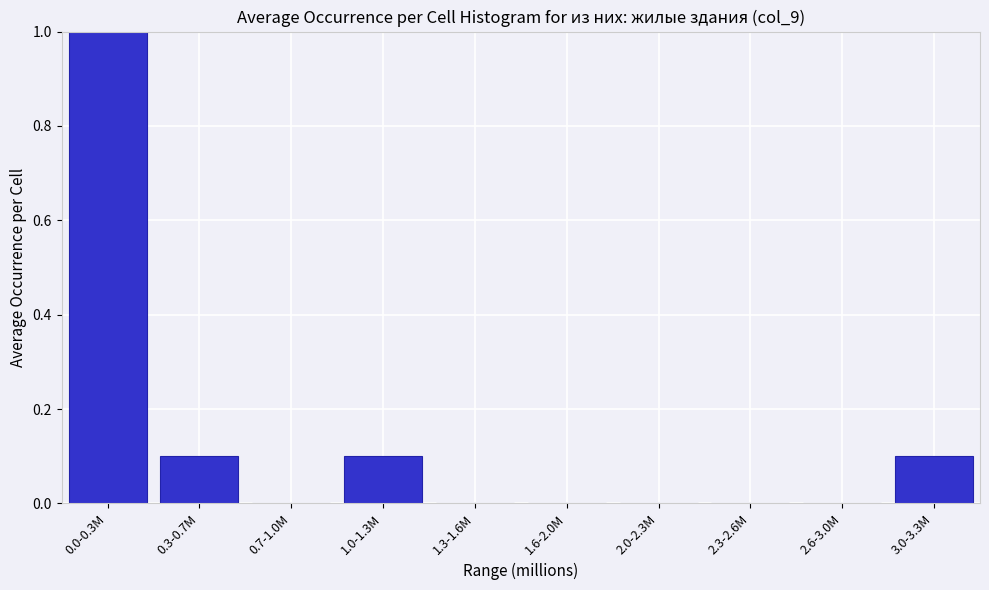

Reading right to left, extract all data points from this chart.

3.0-3.3M=0.1	2.6-3.0M=0.0	2.3-2.6M=0.0	2.0-2.3M=0.0	1.6-2.0M=0.0	1.3-1.6M=0.0	1.0-1.3M=0.1	0.7-1.0M=0.0	0.3-0.7M=0.1	0.0-0.3M=1.0